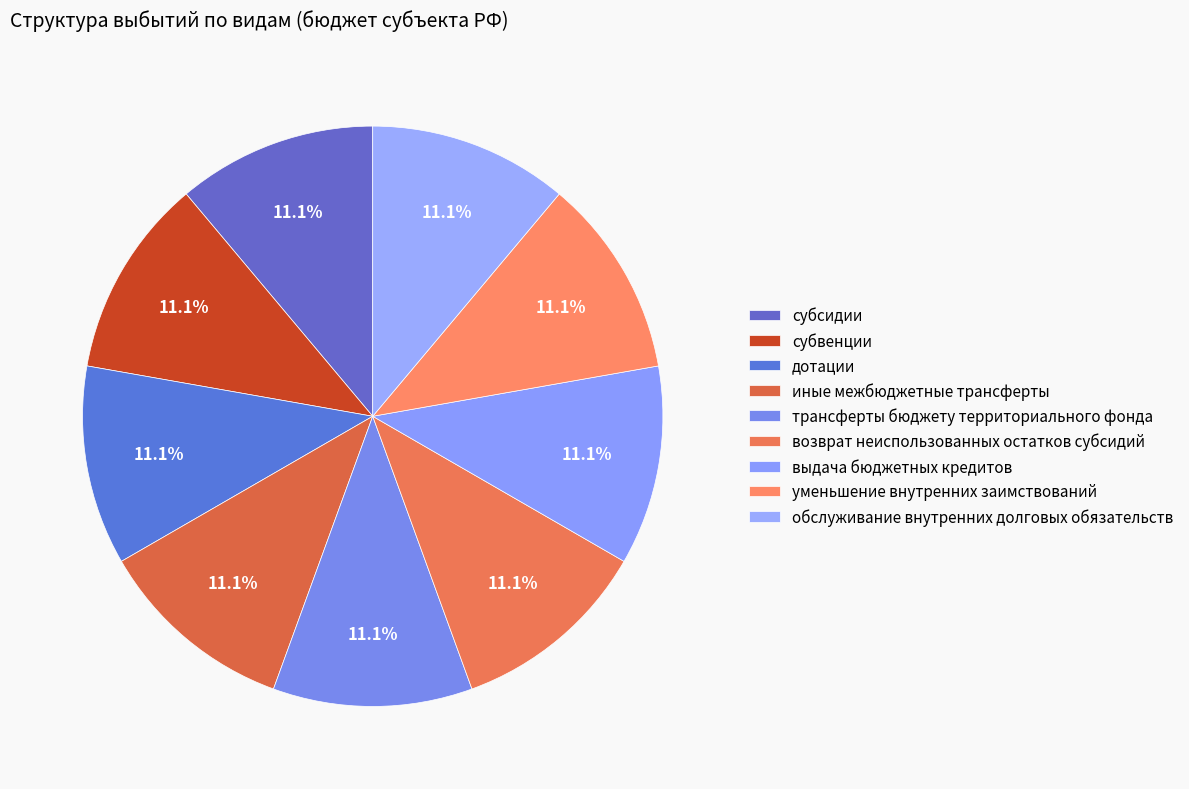

Does субвенции represent more than half of the total?

No